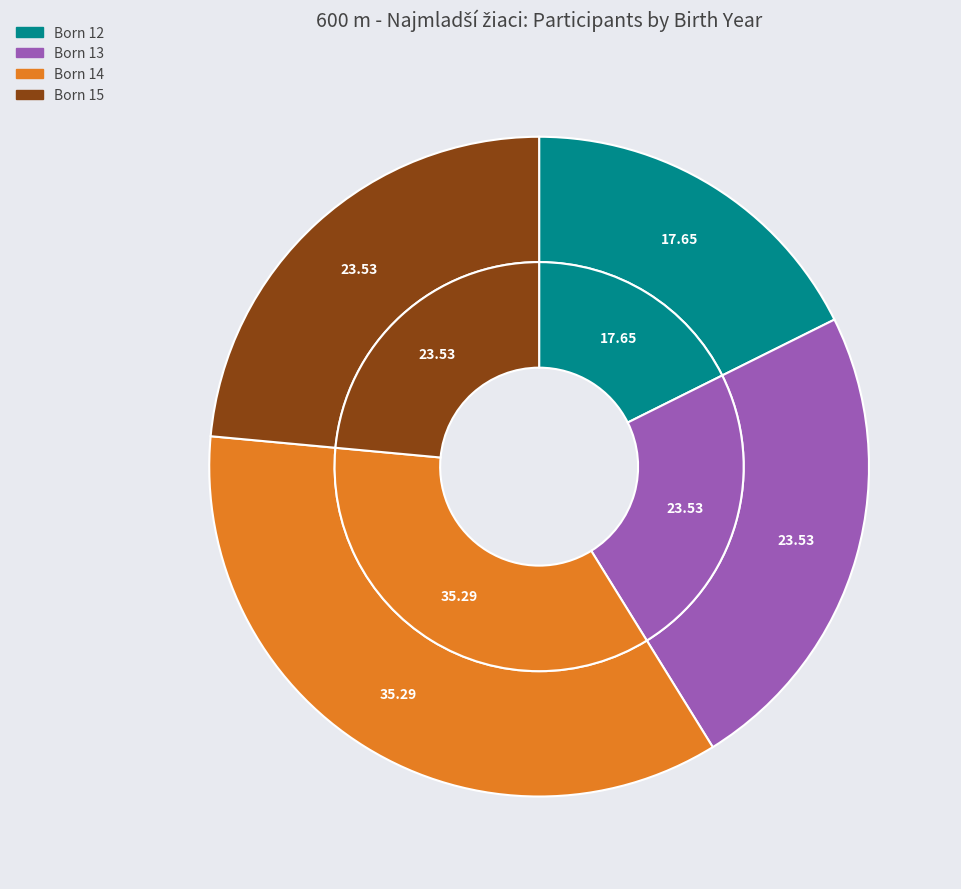

How many segments does this pie chart have?

4